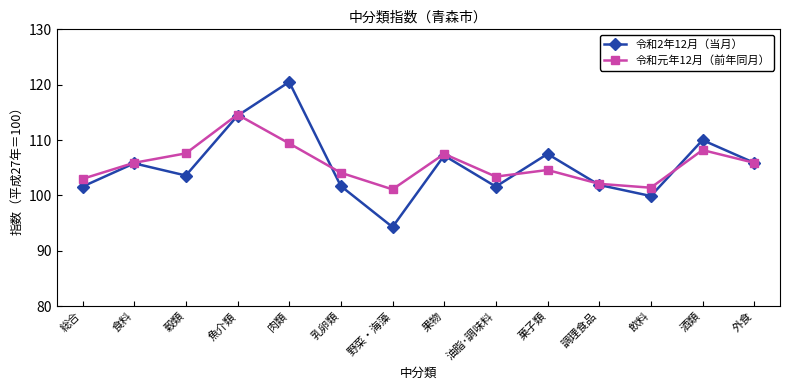

Does the chart have visible grid lines?

No